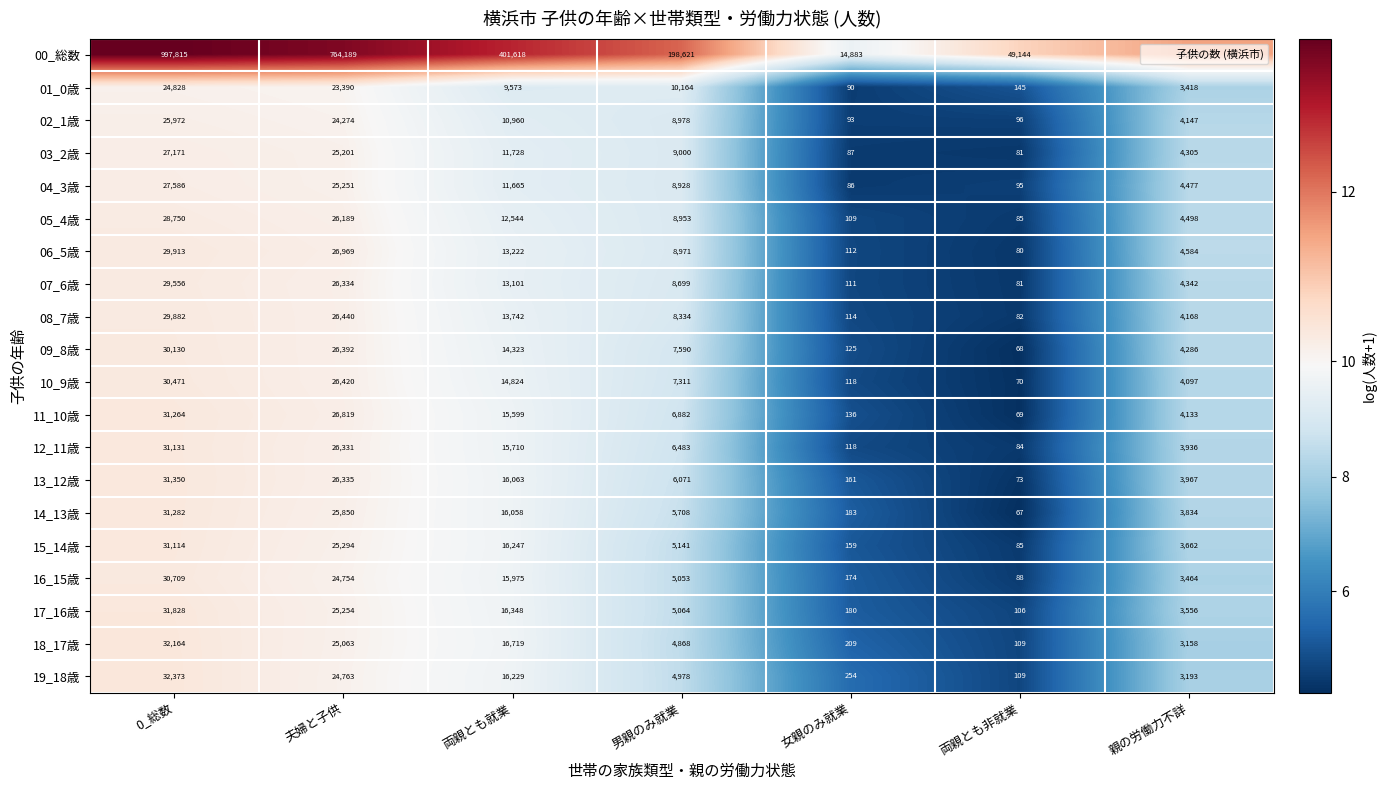

Which series has the widest spread of values?

00_総数